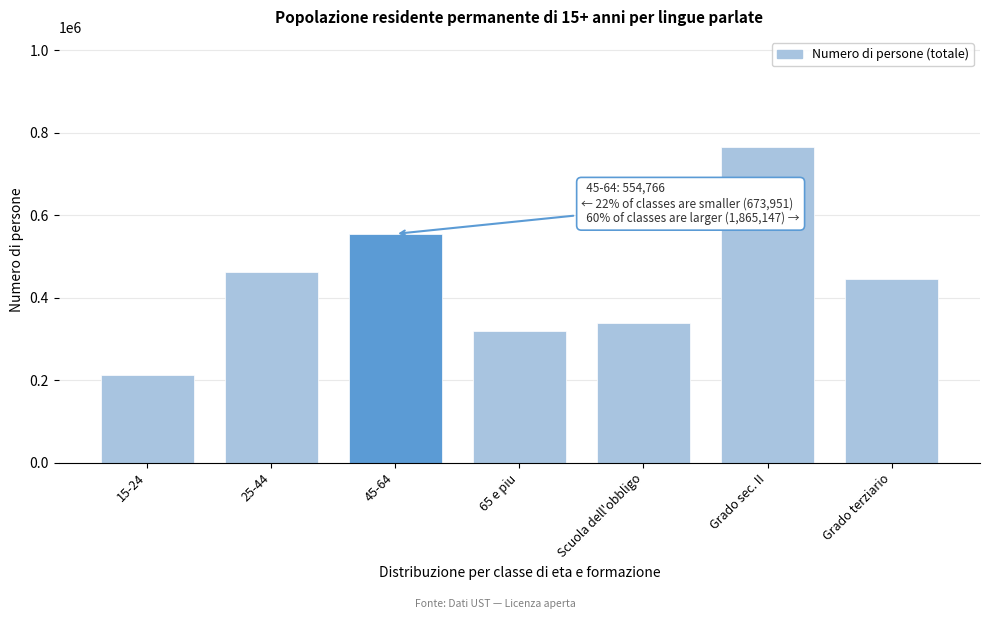

Reading left to right, list all the values displayed in this chart.

15-24=211697.5	25-44=462253.2	45-64=554765.9	65 e piu=318215.3	Scuola dell'obbligo=337656.3	Grado sec. II=764639.1	Grado terziario=444636.5